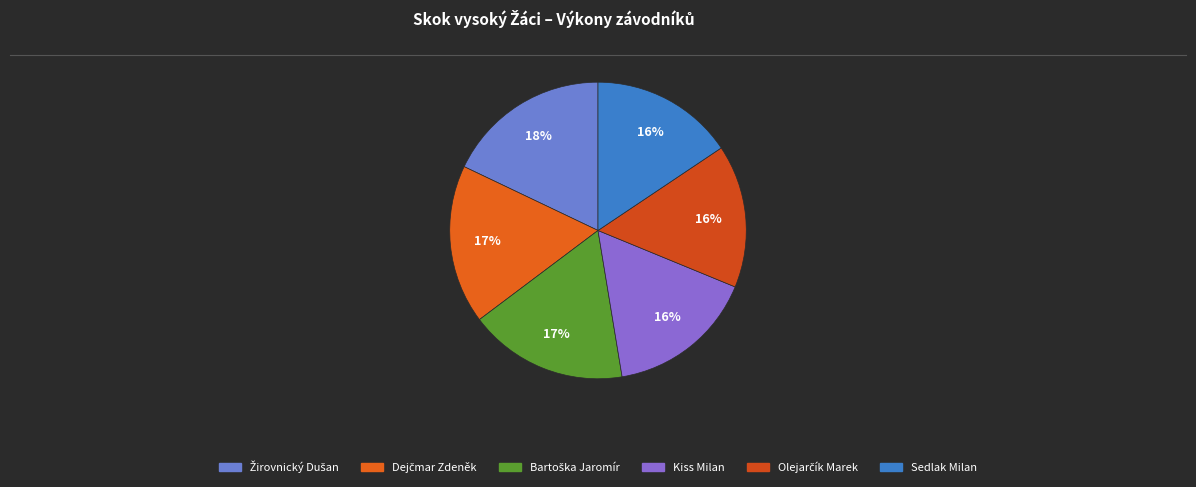

The Sedlak Milan slice represents 16% of the pie. True or false?

True